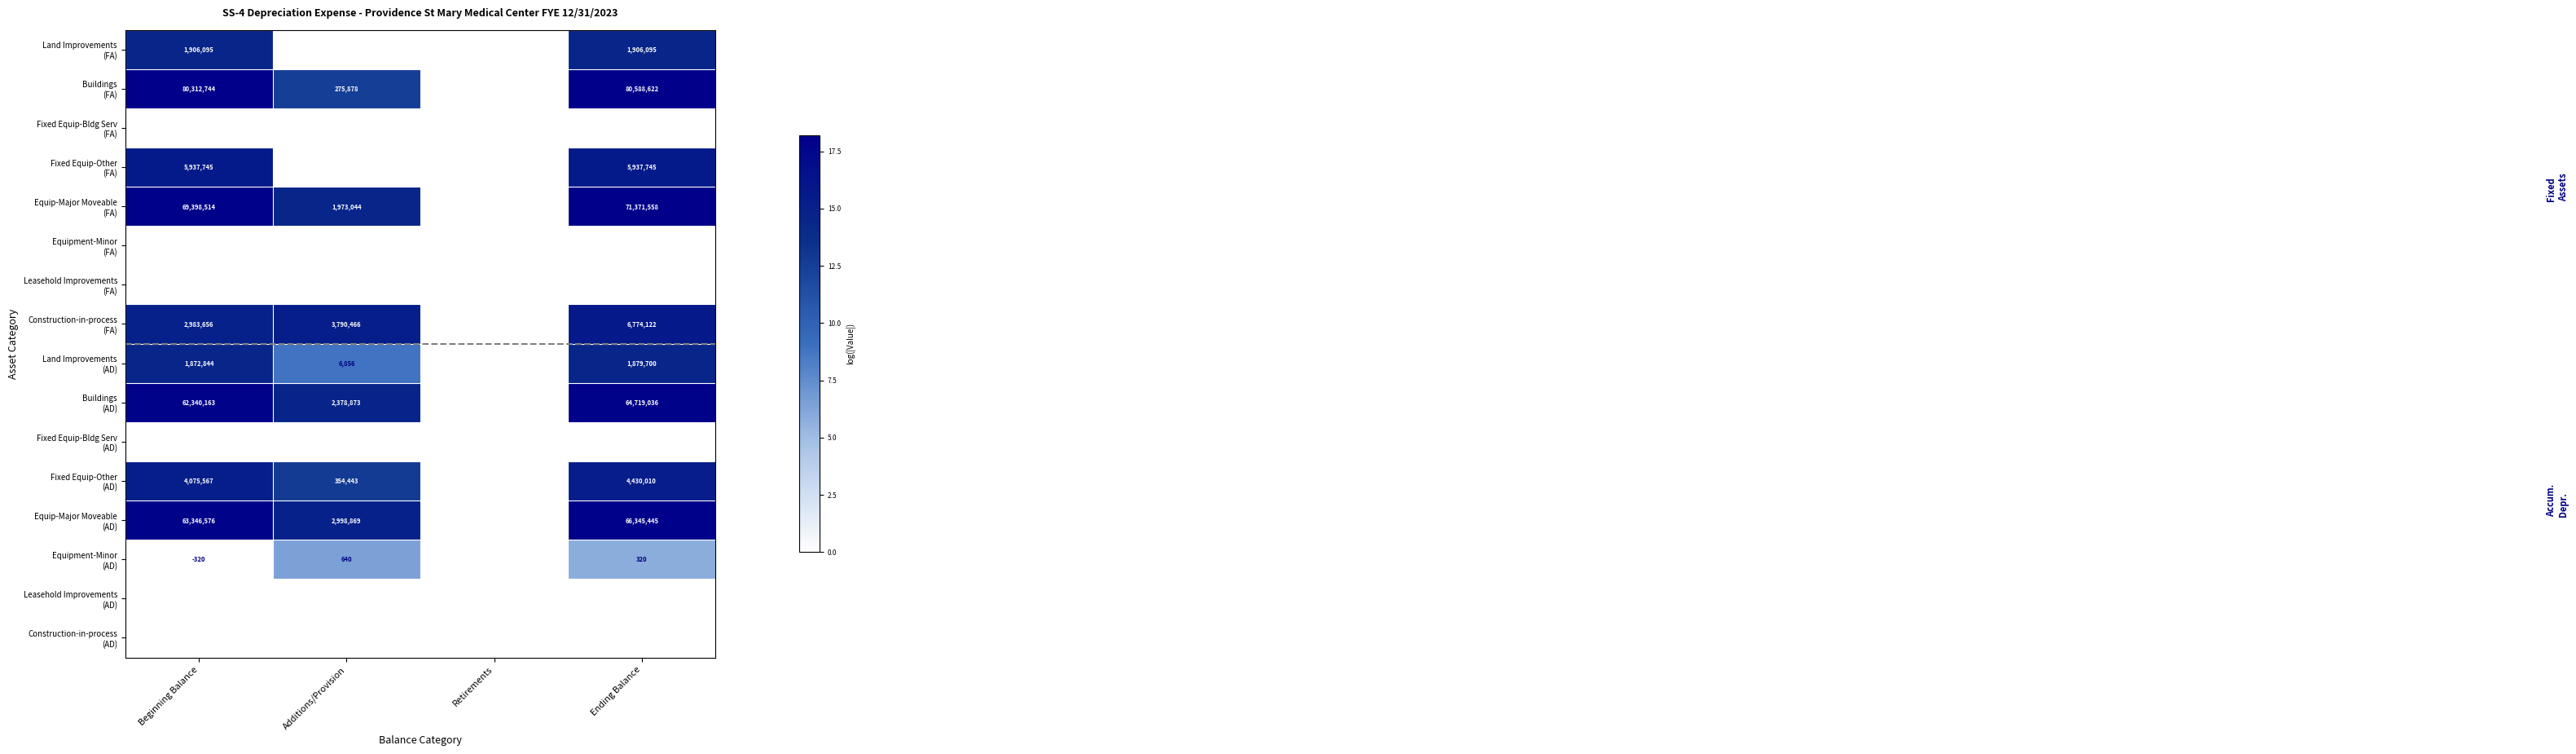

True or false: Buildings (AD) has a value of 0.0 at Retirements.

True